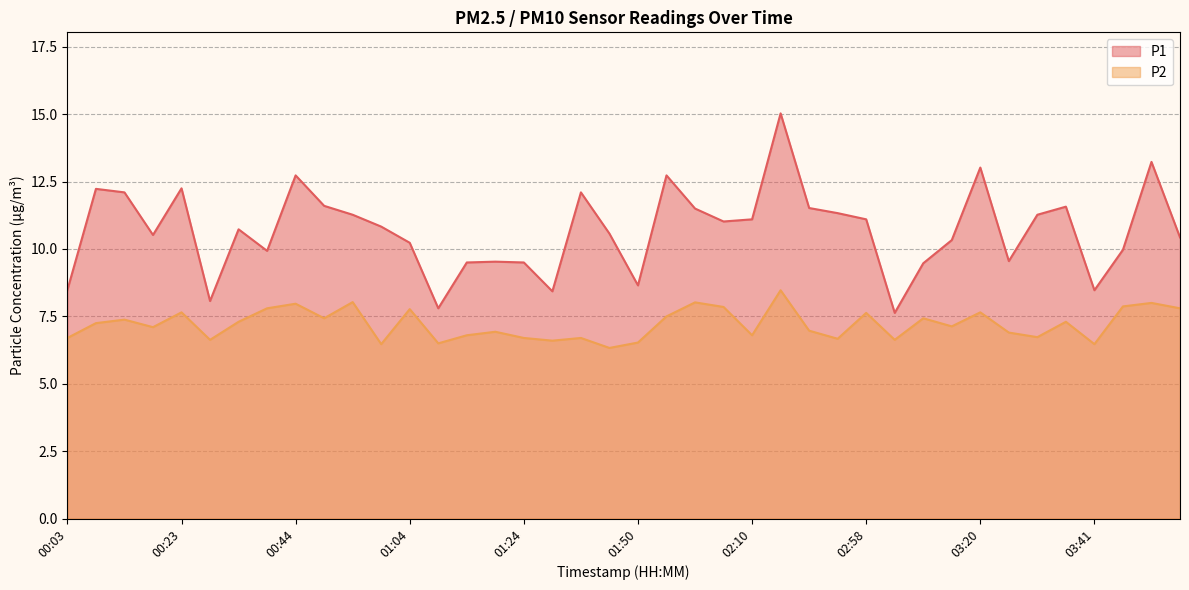

True or false: P2 and P1 intersect in this chart.

False